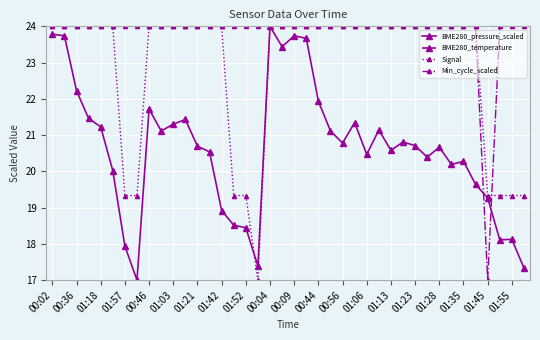

Count the Signal values in the range 24 to 25.

31